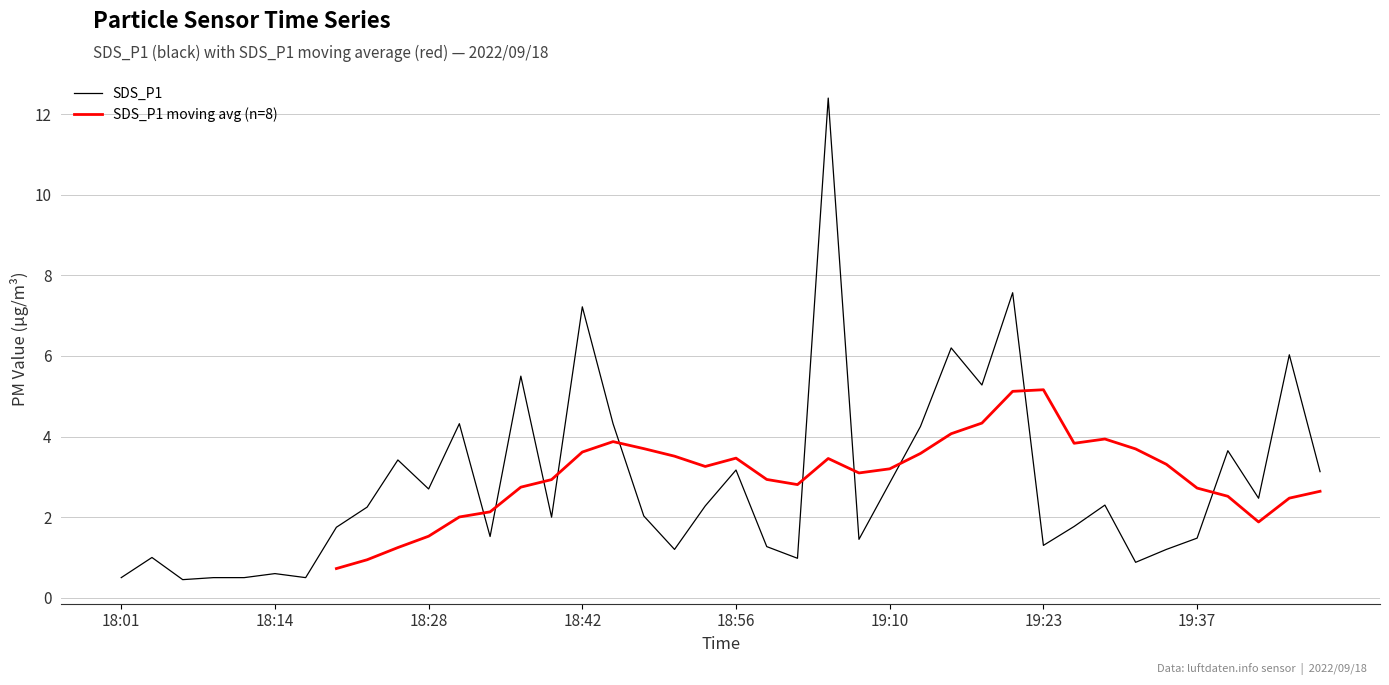

At which category does the chart reach its minimum across all series?

18:06